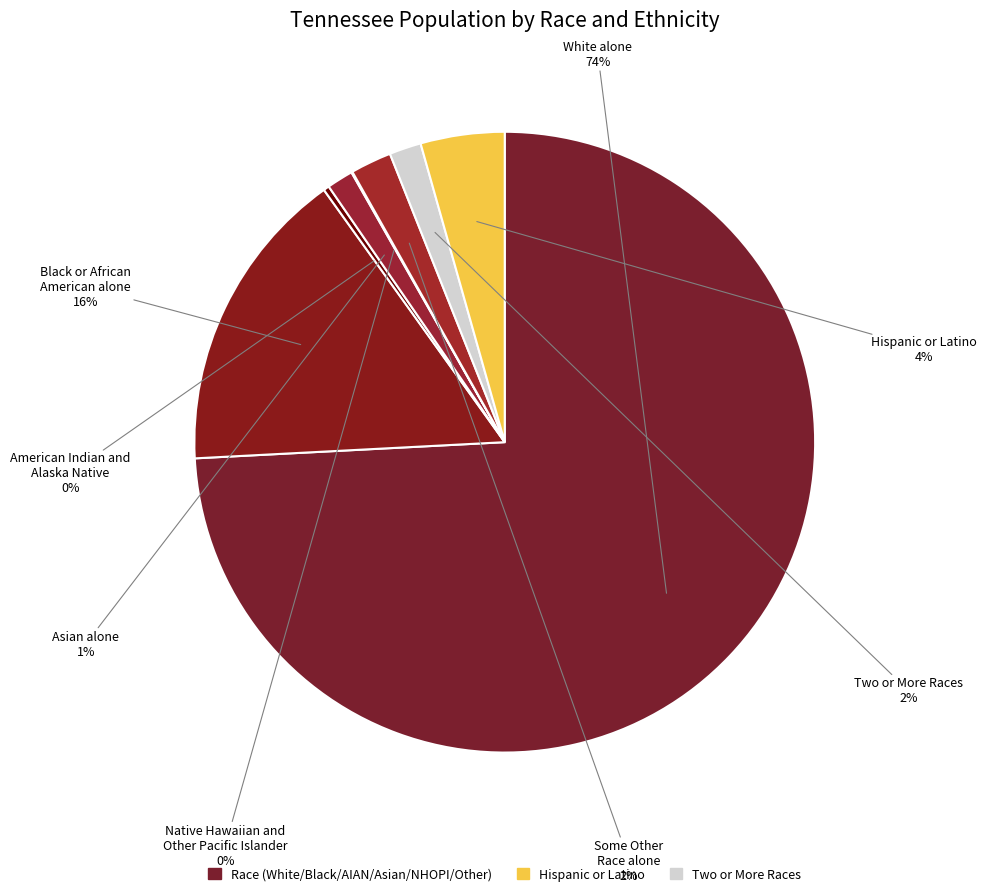

Which slice is the smallest?

Native Hawaiian and
Other Pacific Islander